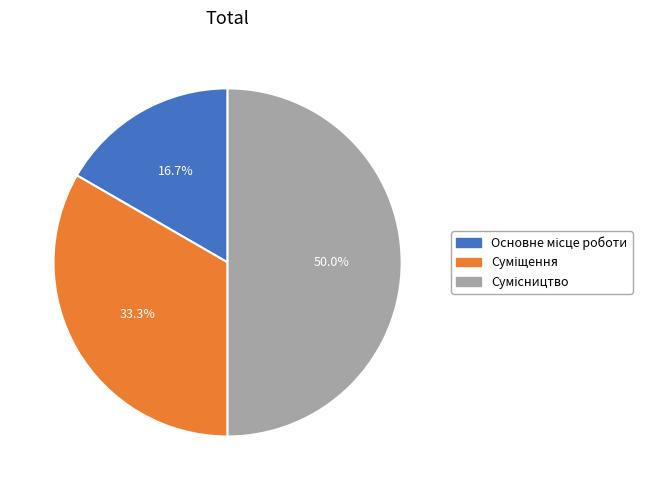

How many segments does this pie chart have?

3